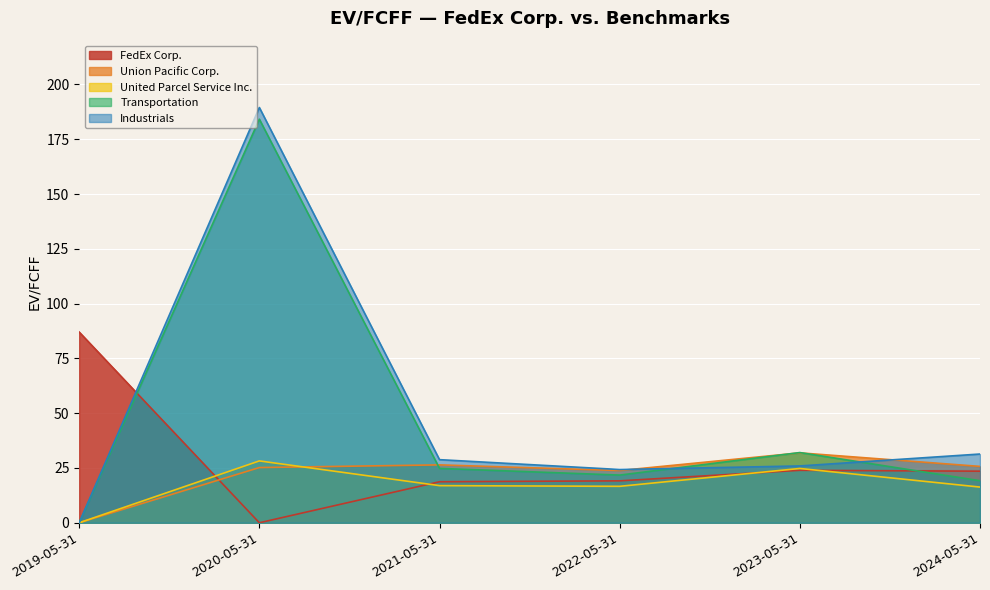

How many positive values does the United Parcel Service Inc. series have?

5